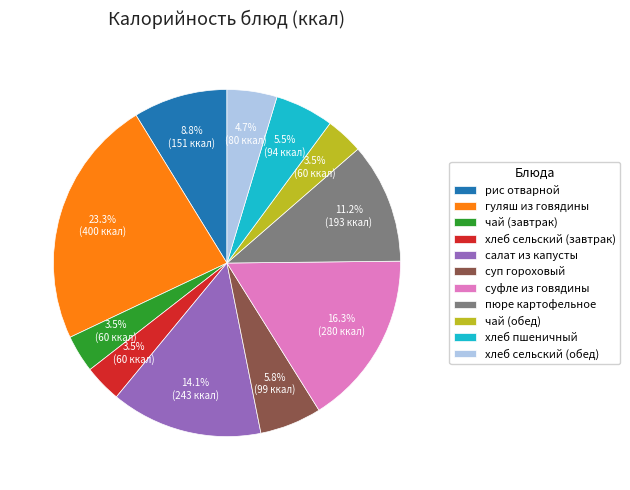

Between салат из капусты and суп гороховый, which is larger?

салат из капусты